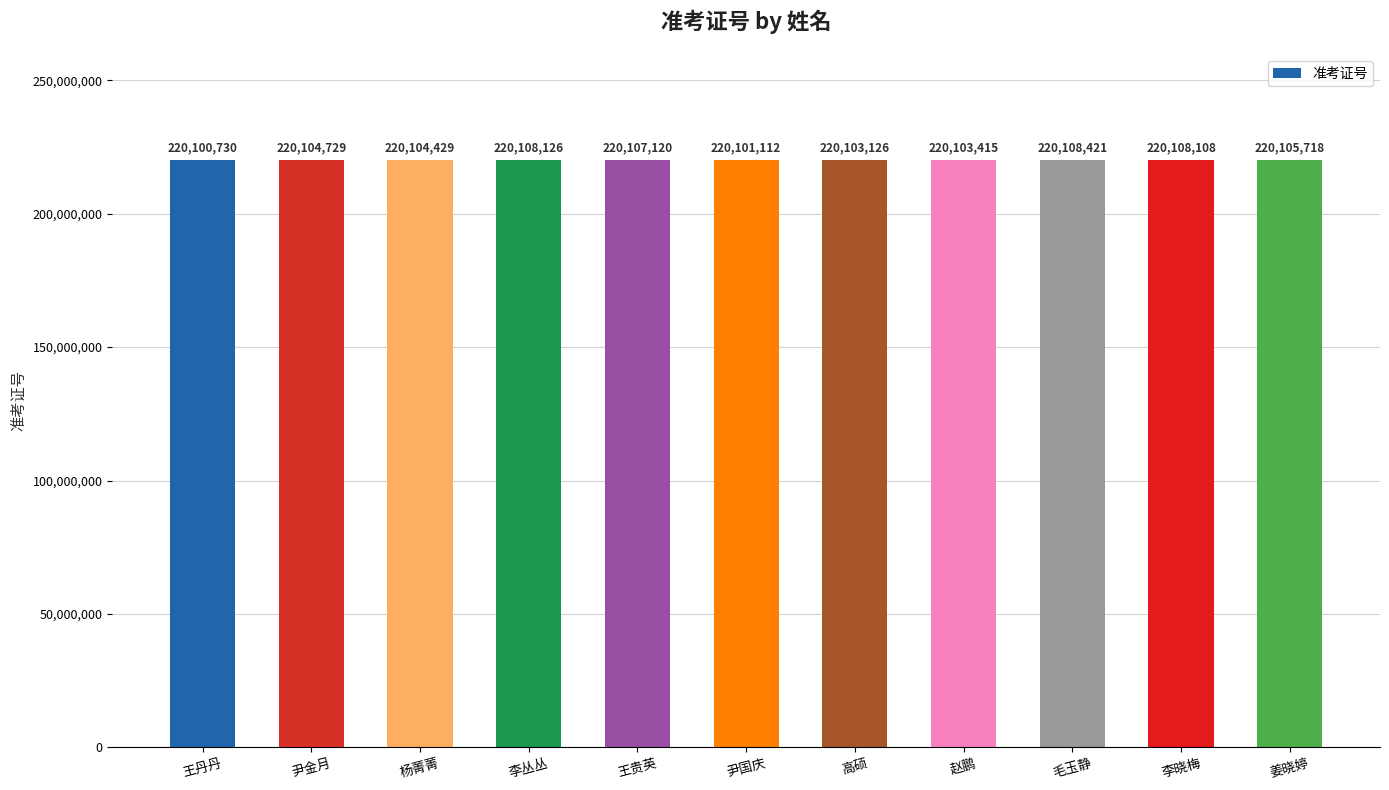

Reading right to left, extract all data points from this chart.

220105718	220108108	220108421	220103415	220103126	220101112	220107120	220108126	220104429	220104729	220100730